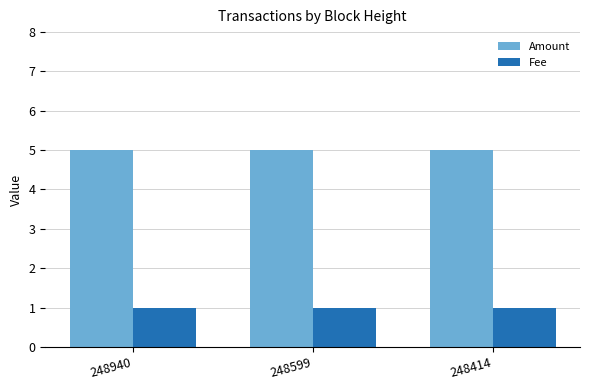

The value of Amount at 248599 is 5. True or false?

True